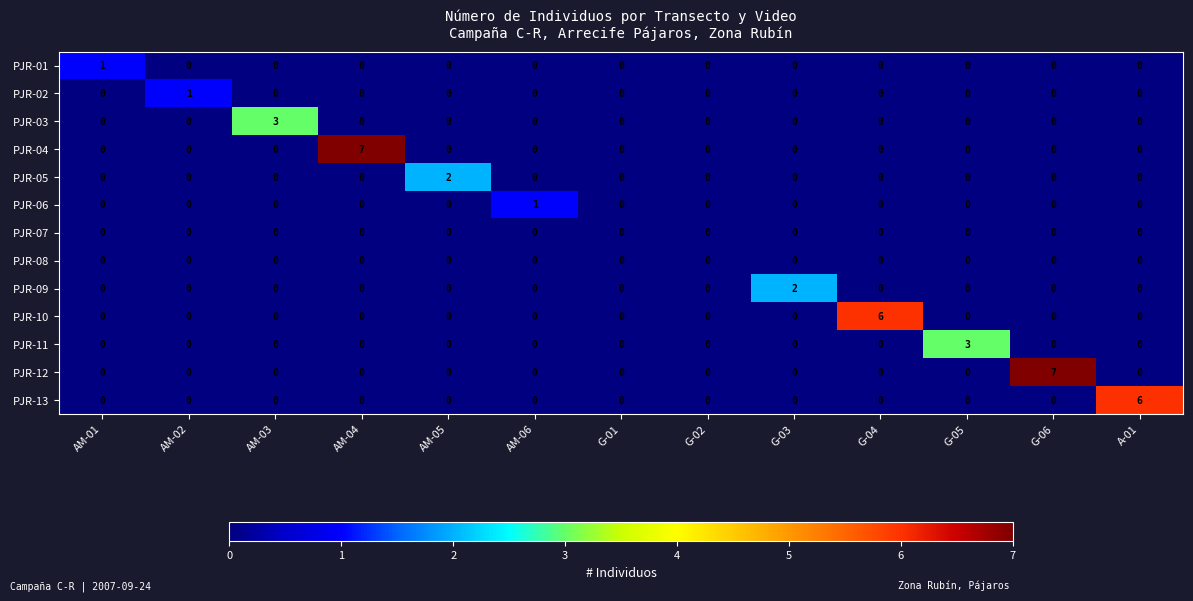

What is the sum of all PJR-10 values?

6